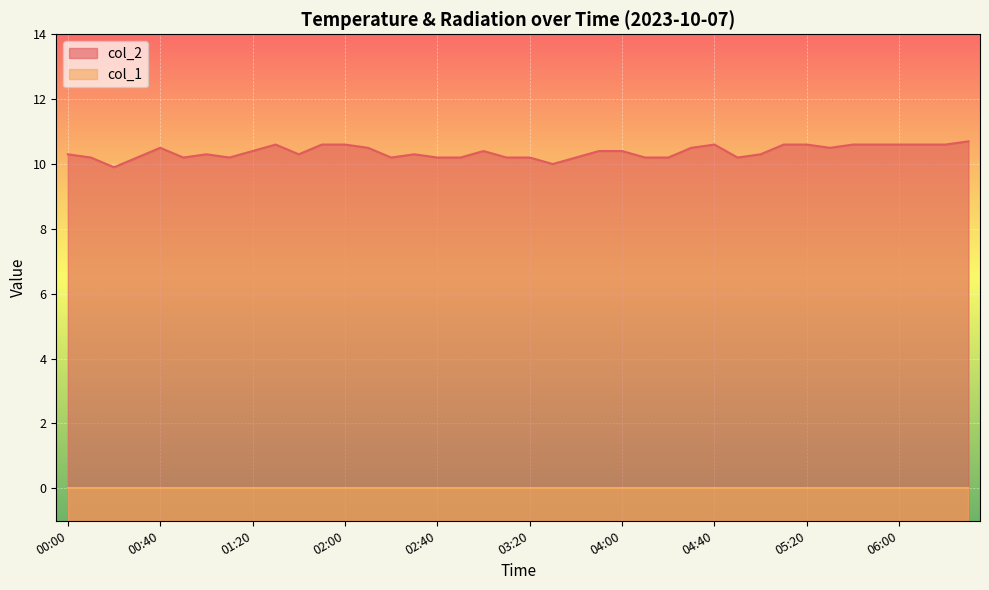

Where is the data nearest to the value 10?

03:30